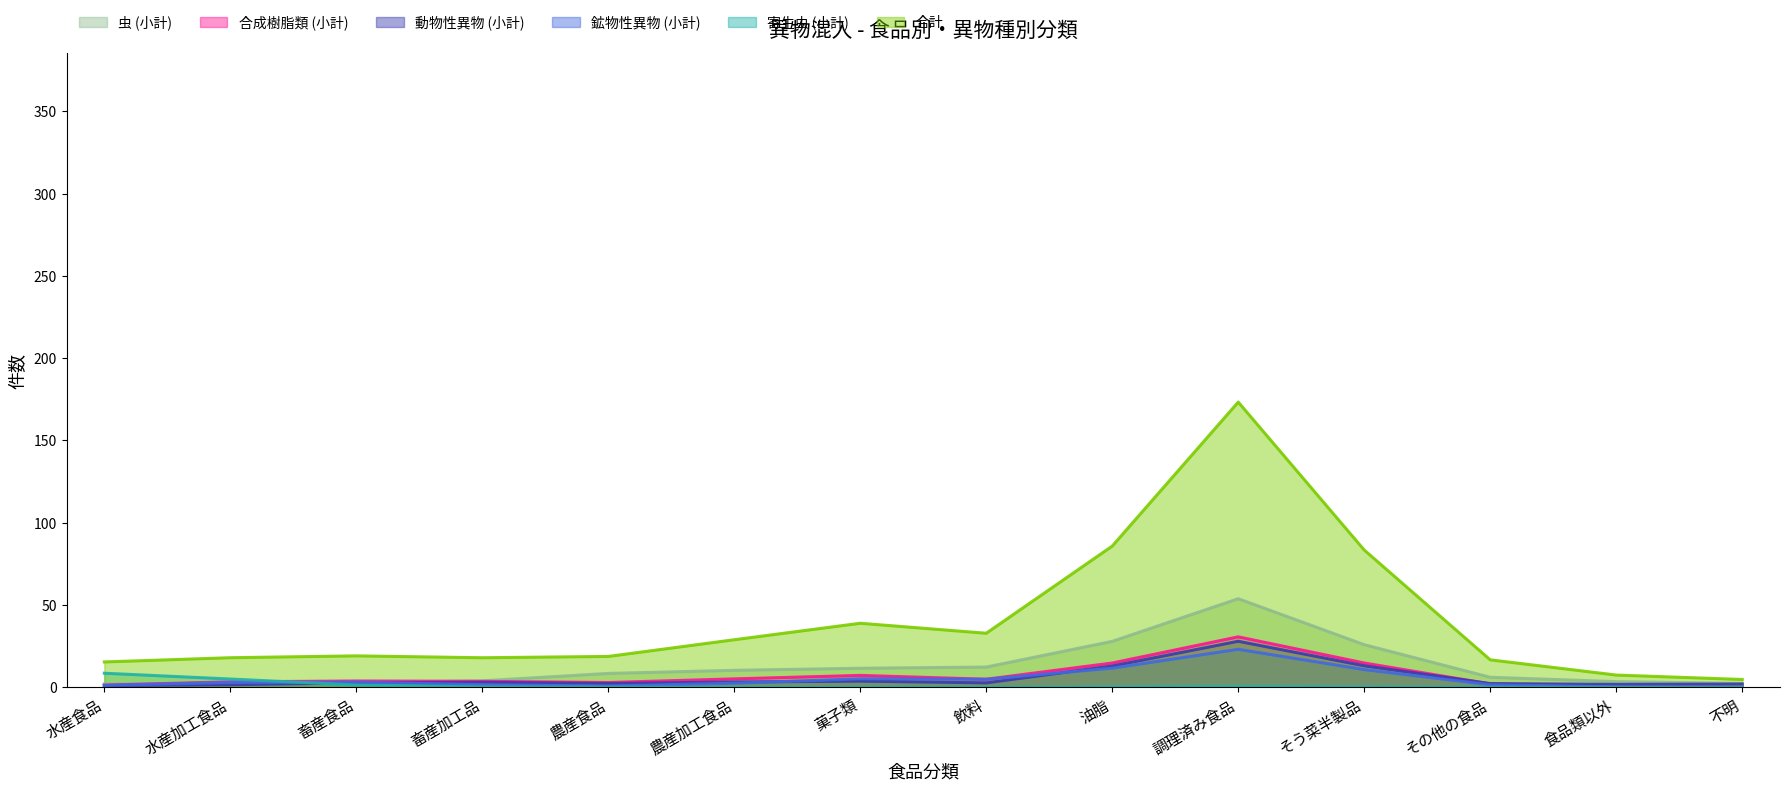

What are all the series names shown in the legend?

虫 (小計), 合成樹脂類 (小計), 動物性異物 (小計), 鉱物性異物 (小計), 寄生虫 (小計), 合計